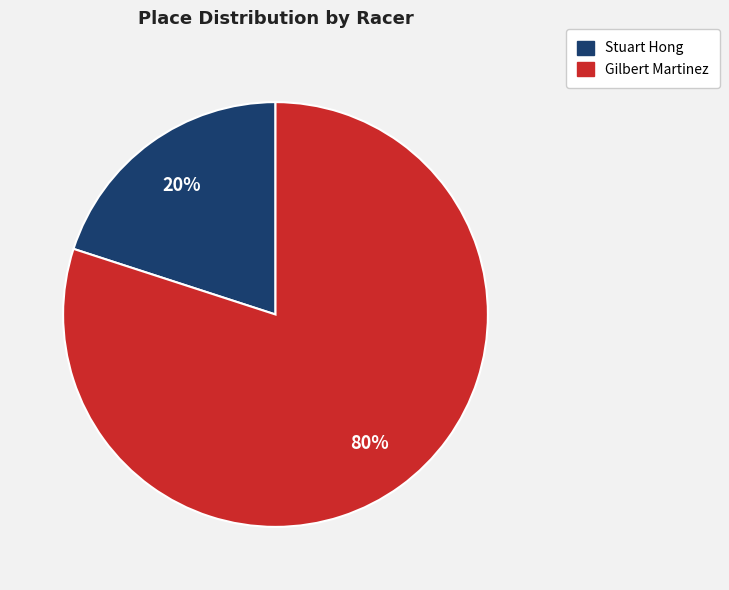

Combined, do Gilbert Martinez and Stuart Hong account for over 50%?

Yes